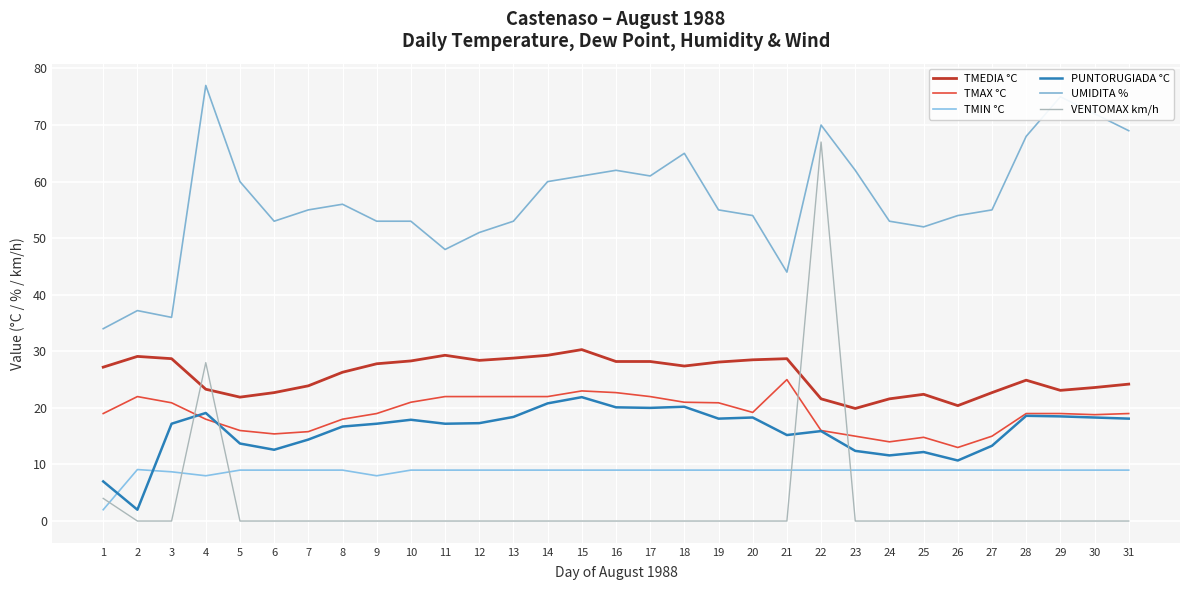

What is the total value across all series at 27?

115.0